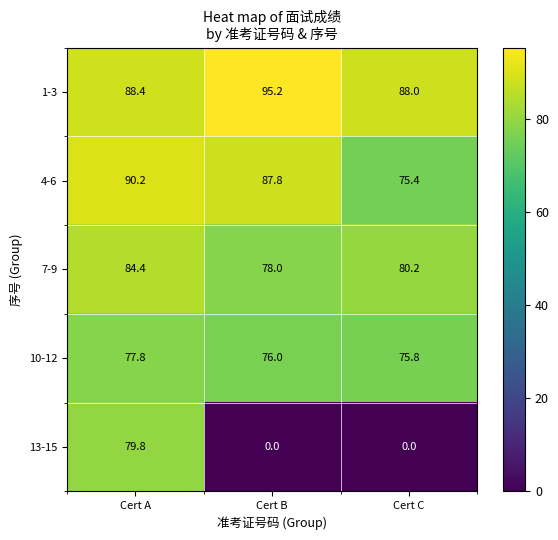

List the labels in order of 1-3 value, smallest first.

Cert C, Cert A, Cert B